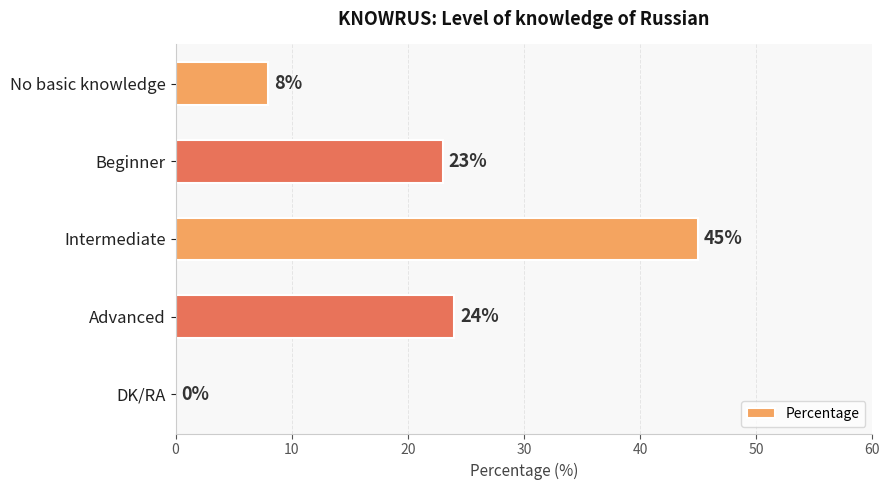

At which label is the value closest to 22?

Beginner